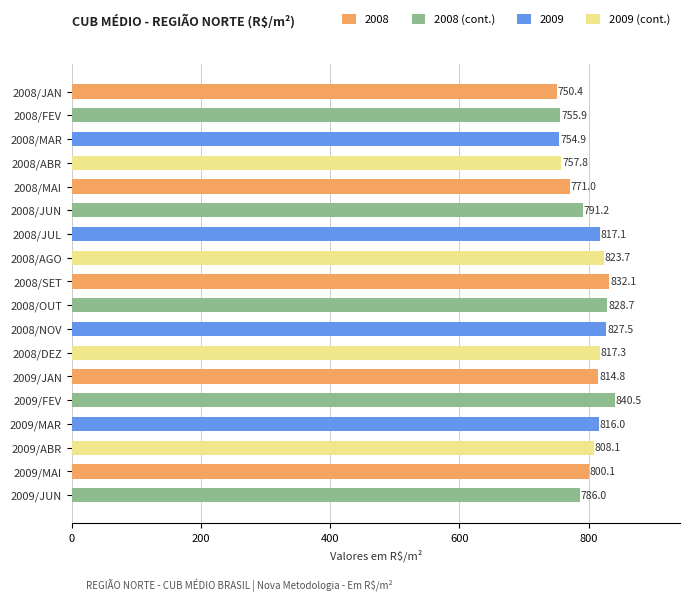

Rank the categories by value from highest to lowest.

2009/FEV, 2008/SET, 2008/OUT, 2008/NOV, 2008/AGO, 2008/DEZ, 2008/JUL, 2009/MAR, 2009/JAN, 2009/ABR, 2009/MAI, 2008/JUN, 2009/JUN, 2008/MAI, 2008/ABR, 2008/FEV, 2008/MAR, 2008/JAN